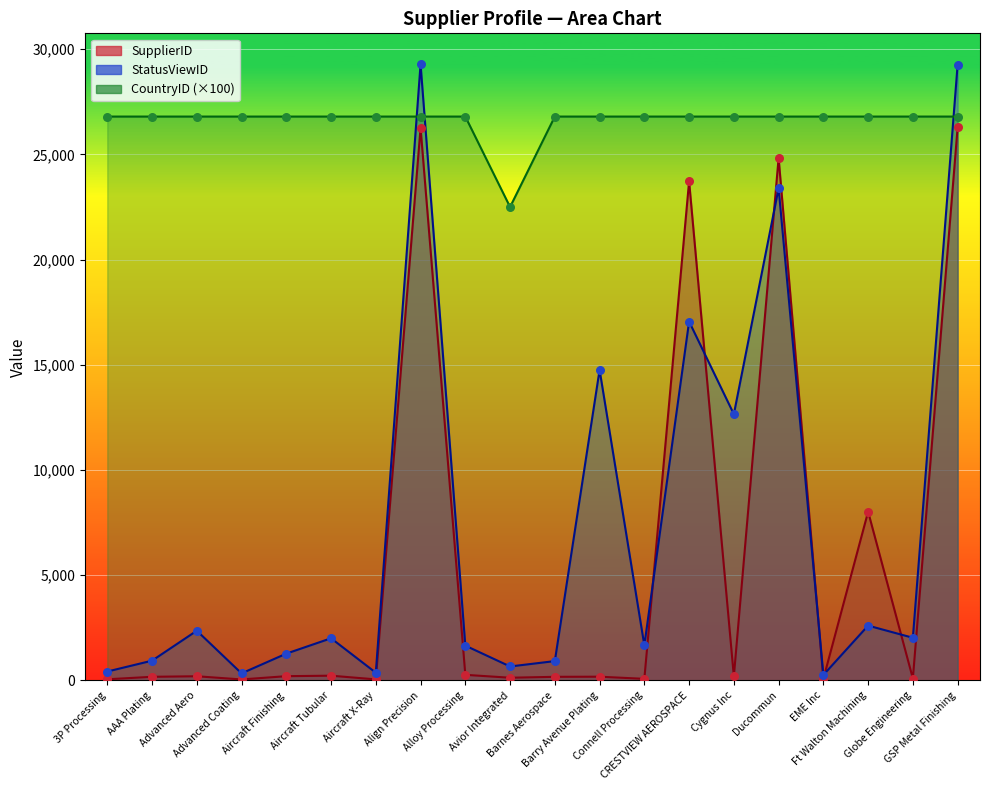

Which series has the largest total across all categories?

CountryID